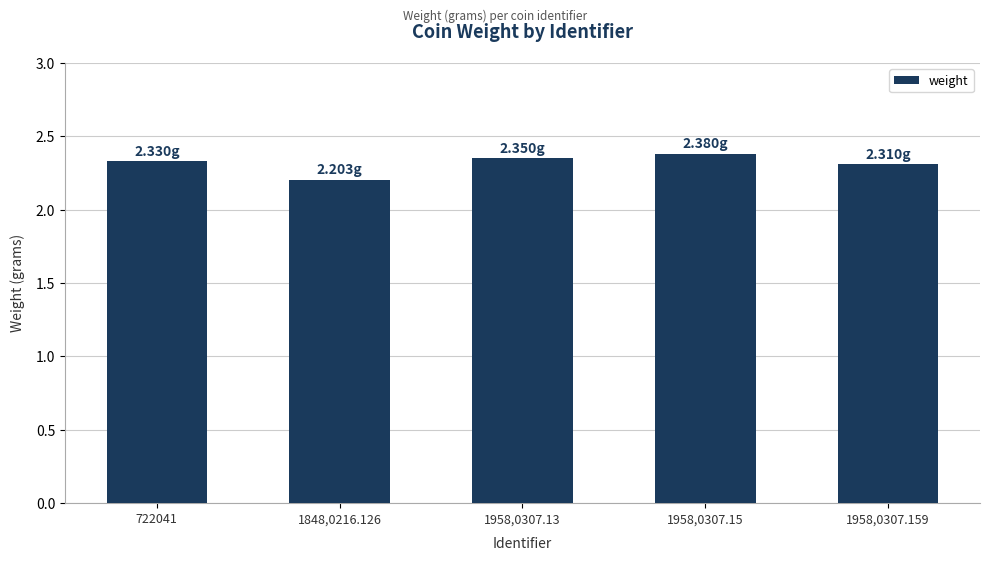

Approximately how many times larger is the value at 722041 compared to 1958,0307.13?

1.0